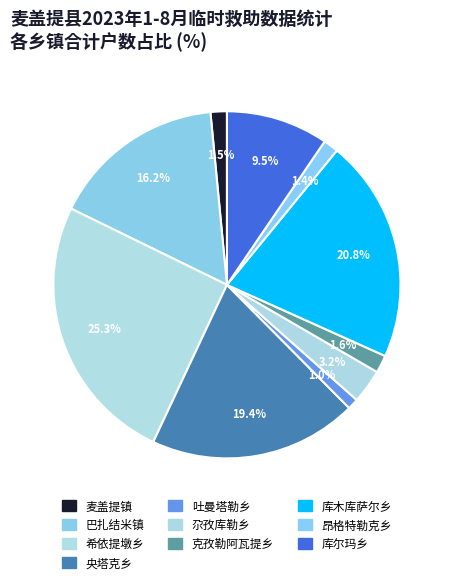

Which slice is the largest?

希依提墩乡